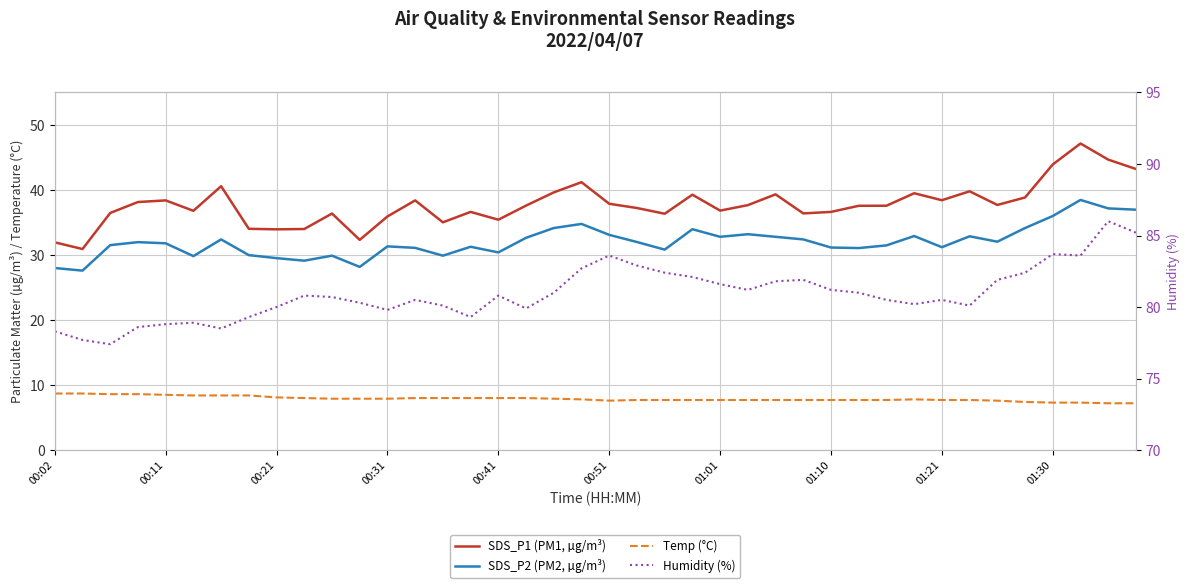

True or false: SDS_P2 (PM2, µg/m³) and SDS_P1 (PM1, µg/m³) intersect in this chart.

False